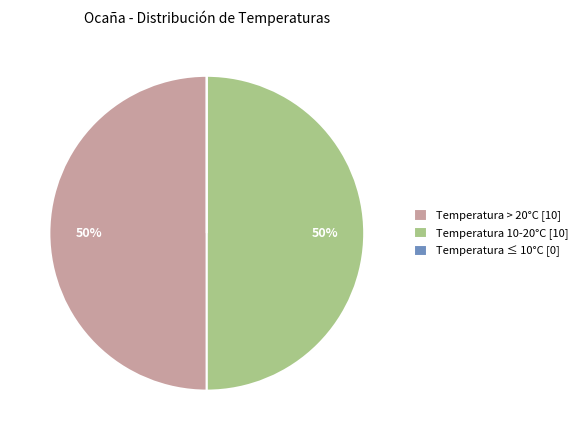

To the nearest percent, what is the difference between the largest and smallest slice percentages?

50%